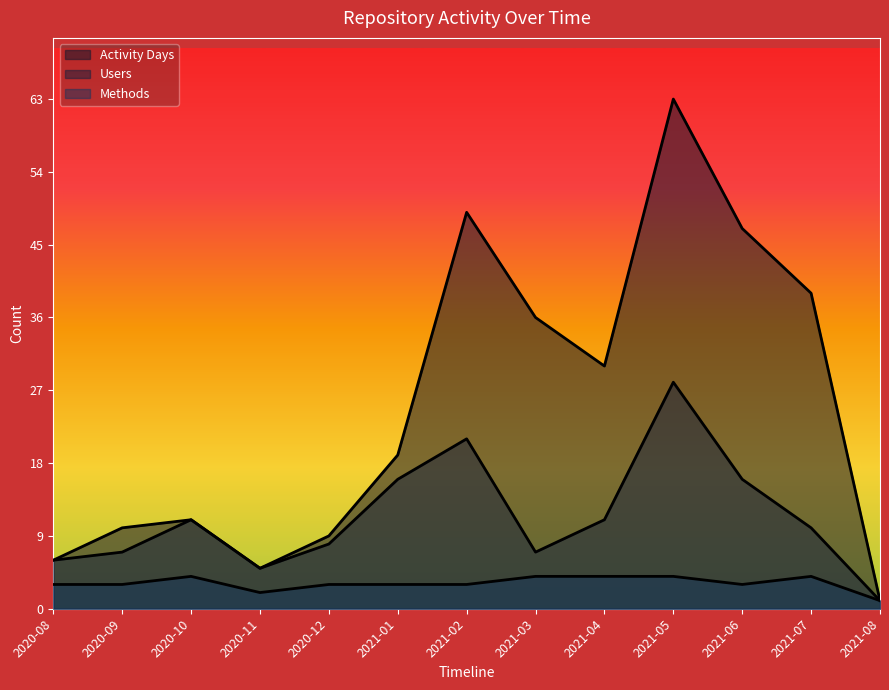

What is the average value of the Methods series?

3